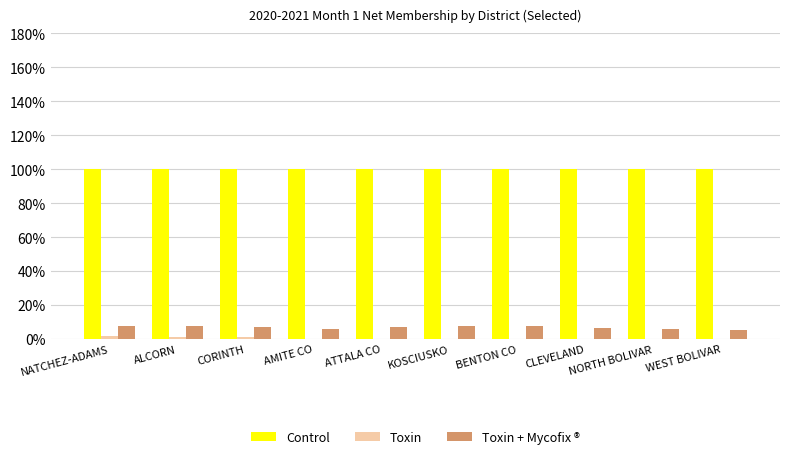

What is the greatest value displayed?

100.0